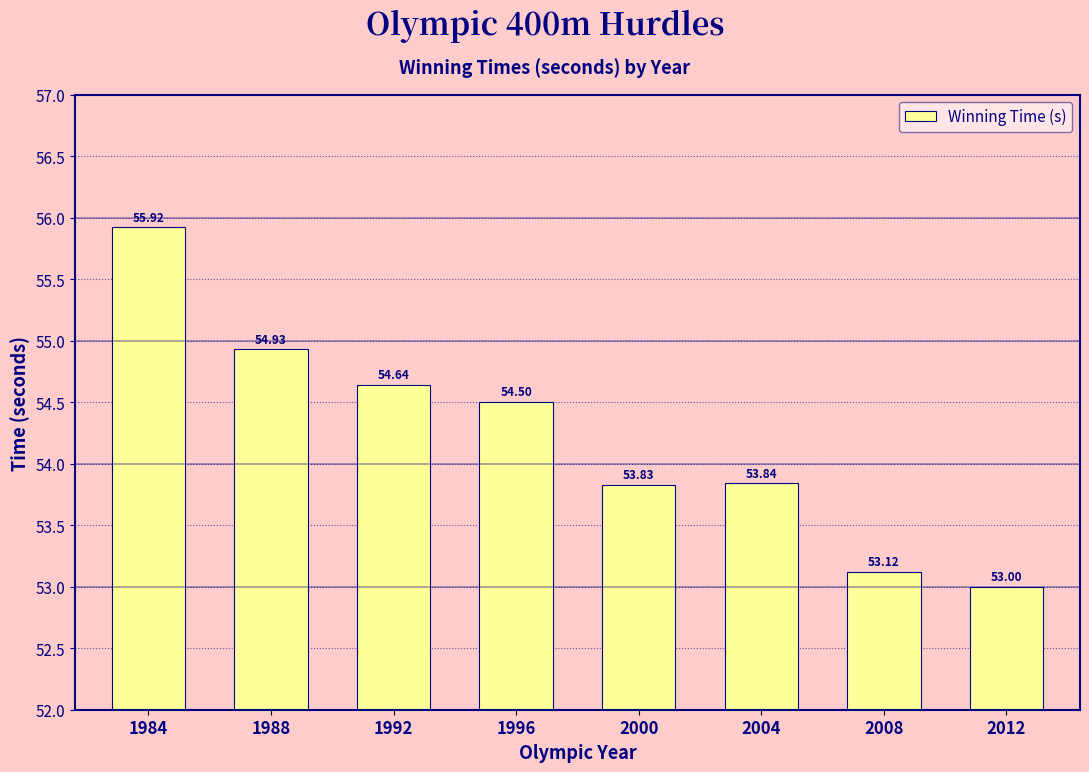

Where is the data nearest to the value 54?

2004